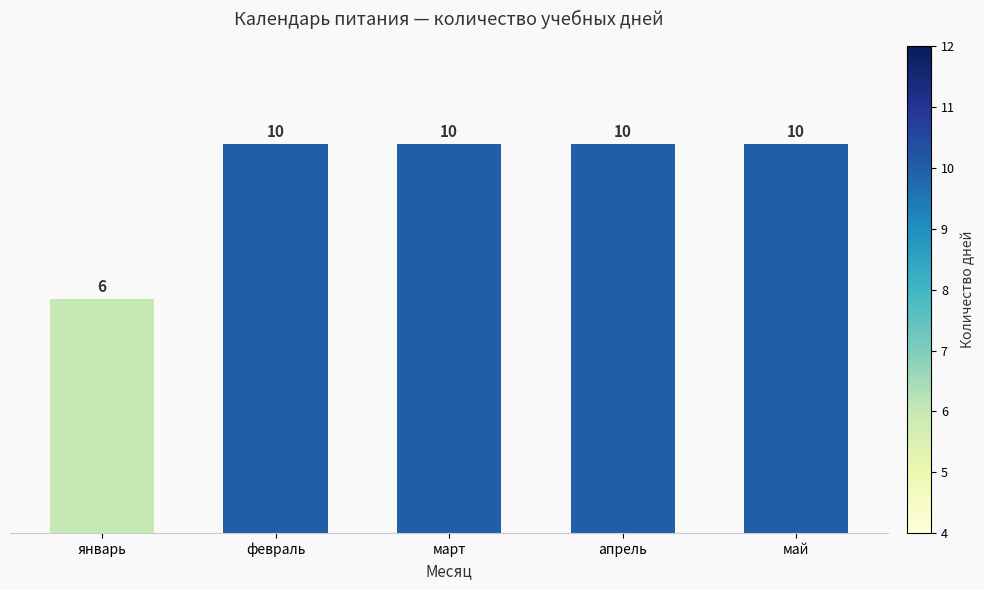

Between январь and март, which is larger?

март